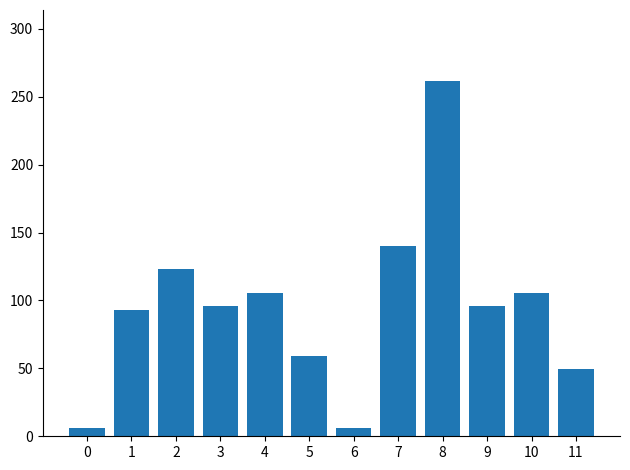

The value at 1 is 55.9. True or false?

False